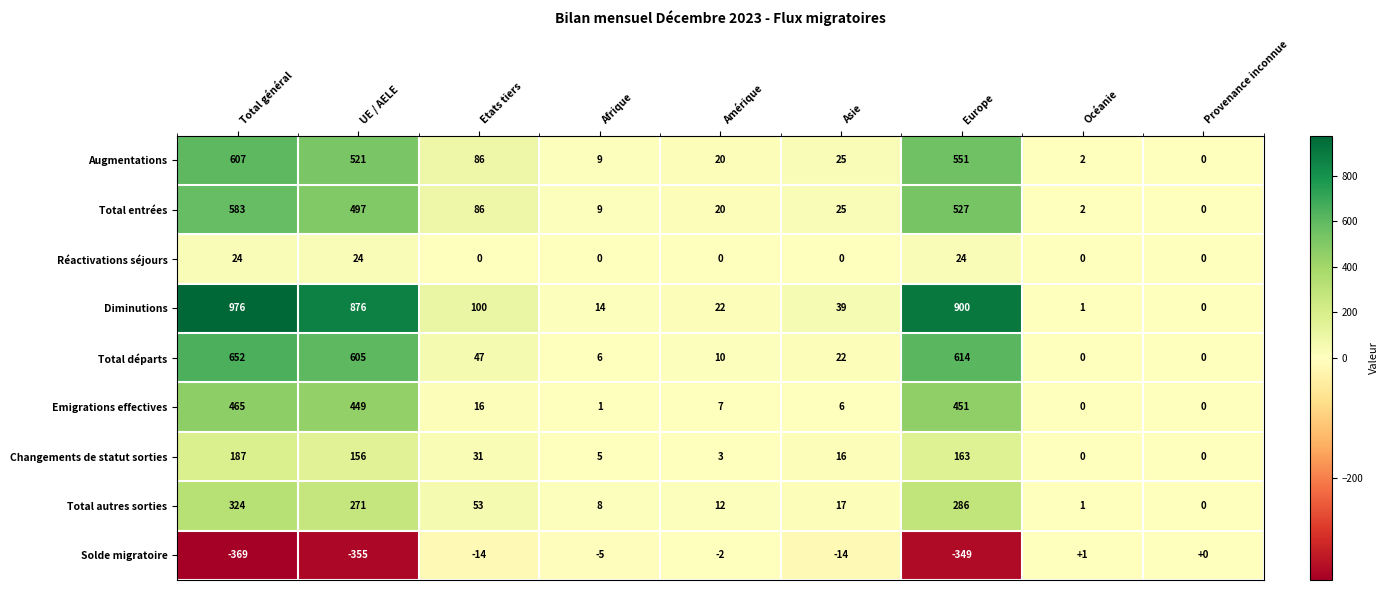

At which label does Total entrées first exceed 25?

Total général